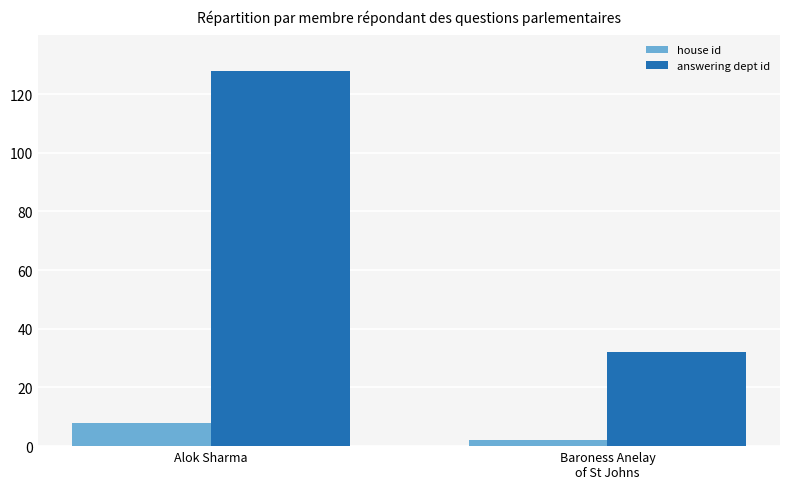

Which series has the widest spread of values?

answering dept id